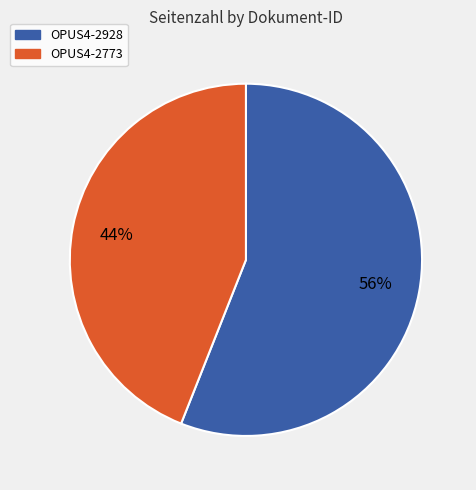

What is the largest slice in the pie chart?

OPUS4-2928